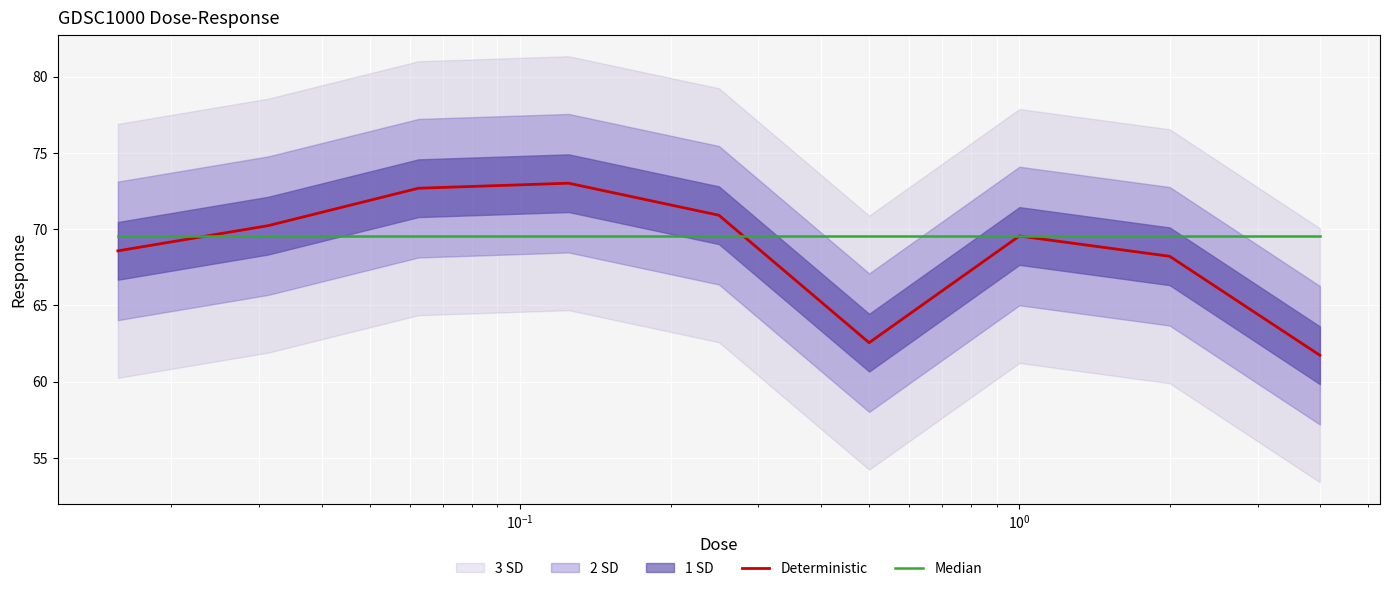

What is the minimum value for Deterministic?

61.7